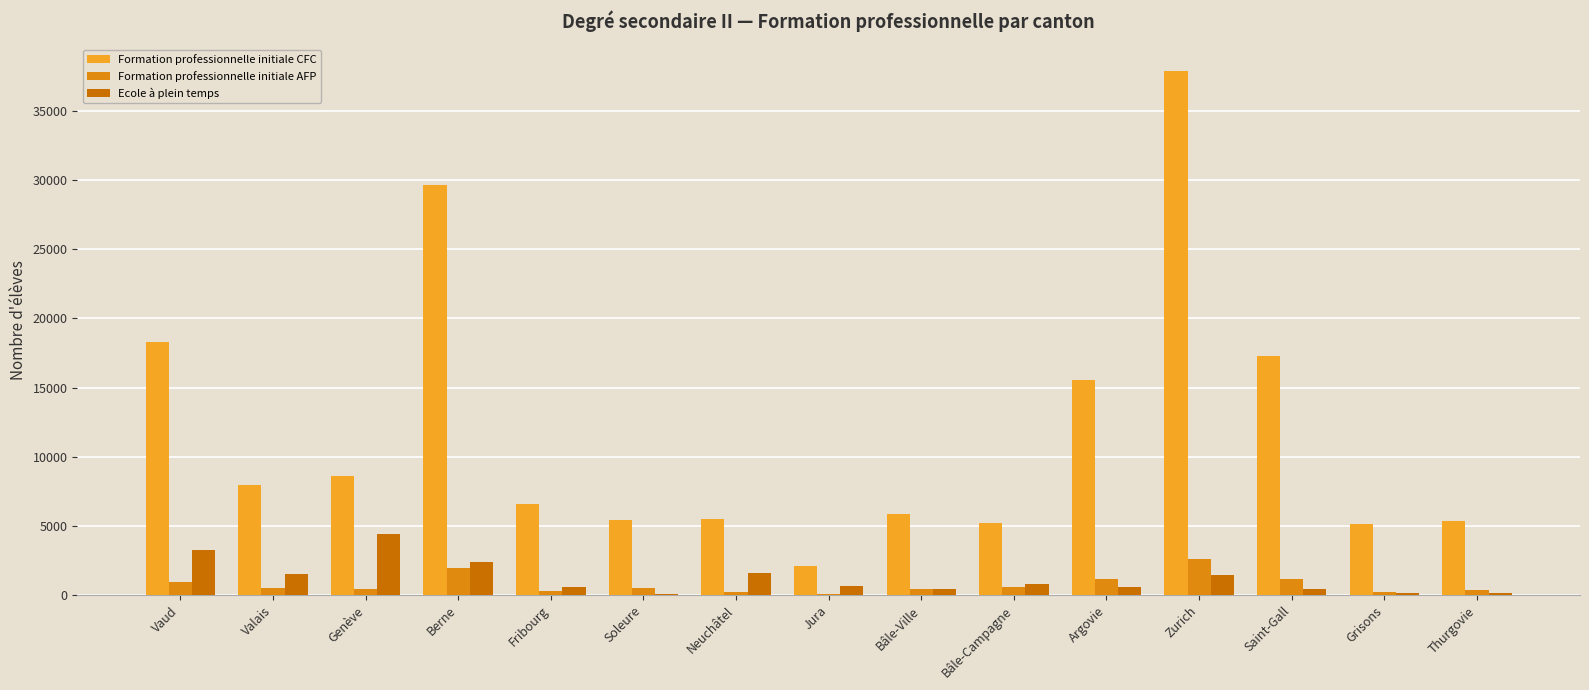

The value of Formation professionnelle initiale CFC at Valais is 2501. True or false?

False